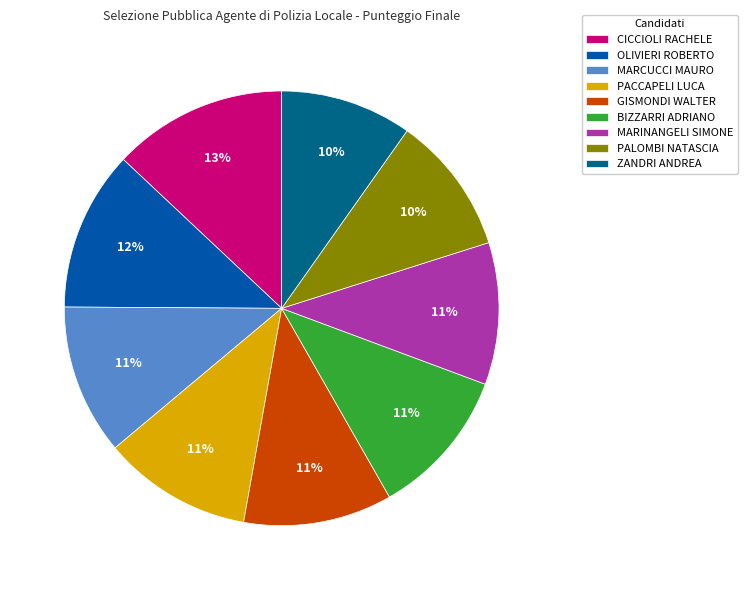

What is the largest slice in the pie chart?

CICCIOLI RACHELE